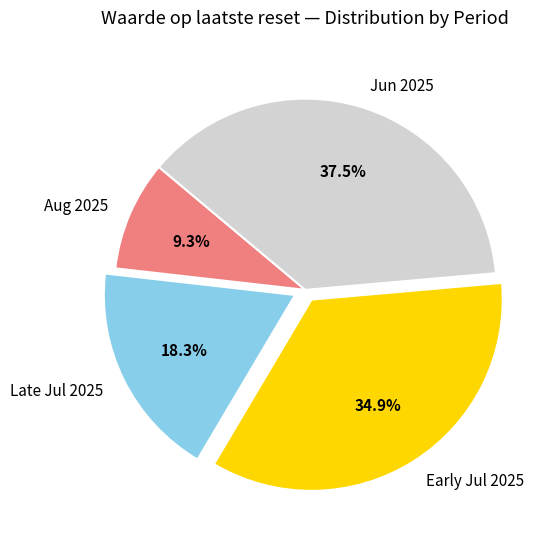

To the nearest percent, what is the average slice percentage?

25%